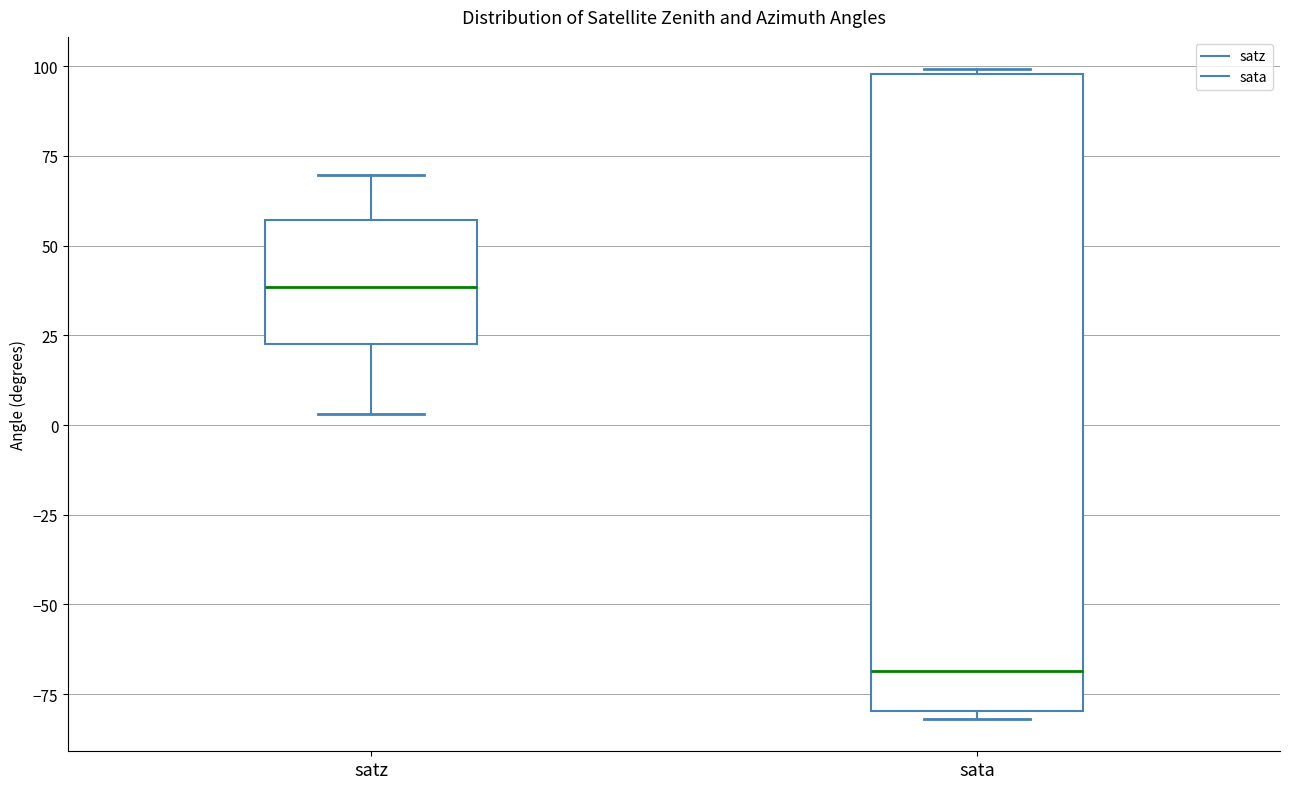

Reading left to right, read every box against the y-axis: the position of its median line, the range the box covers, and the ends of its whiskers. The values are not printed on the chart, so give them approximately, as read against the axis.

satz: median 40, box 25 to 55, whiskers 5 to 70
sata: median -70, box -80 to 100, whiskers -80 (just below the box's lower edge) to 100